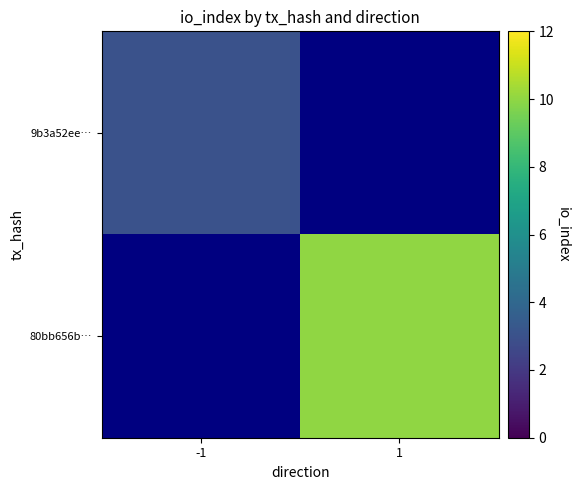

Rank the categories by 9b3a52ee… value from lowest to highest.

-1, 1